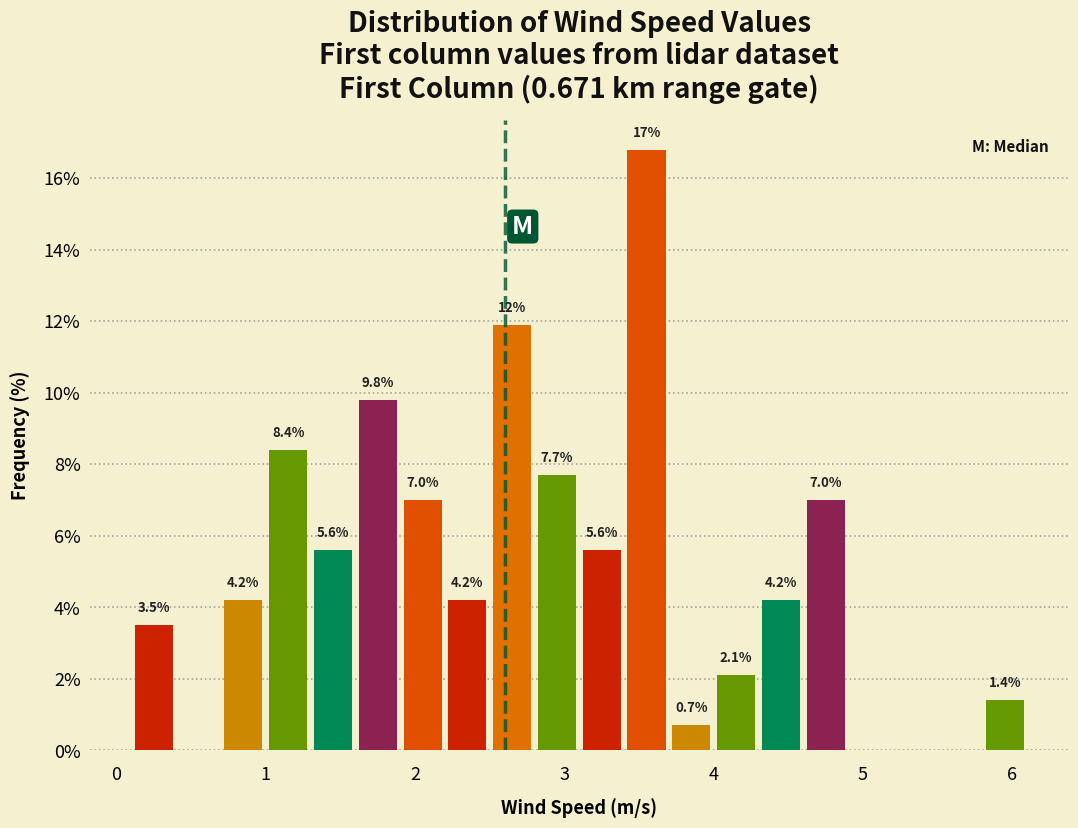

Read against the x-axis, roughly where is the centre of the tallest bar?

3.6